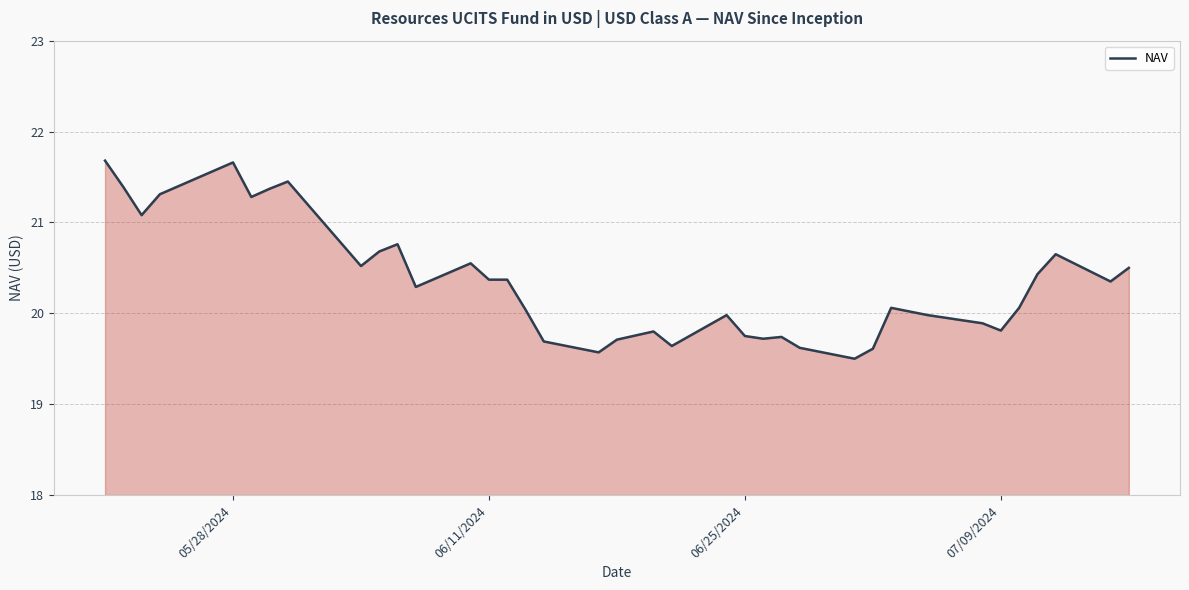

What is the difference between the maximum and minimum values?

2.2